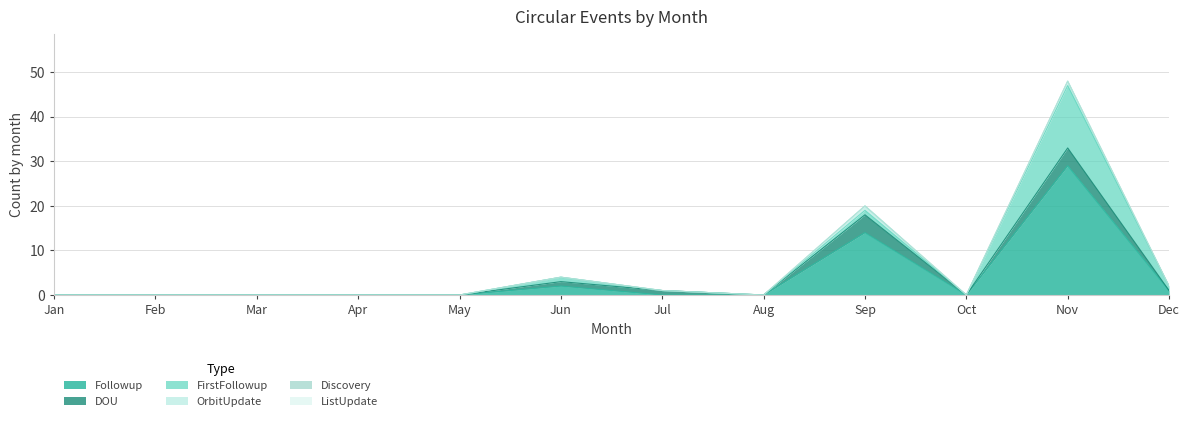

List the series in order of their peak value, lowest first.

Discovery, ListUpdate, OrbitUpdate, DOU, FirstFollowup, Followup